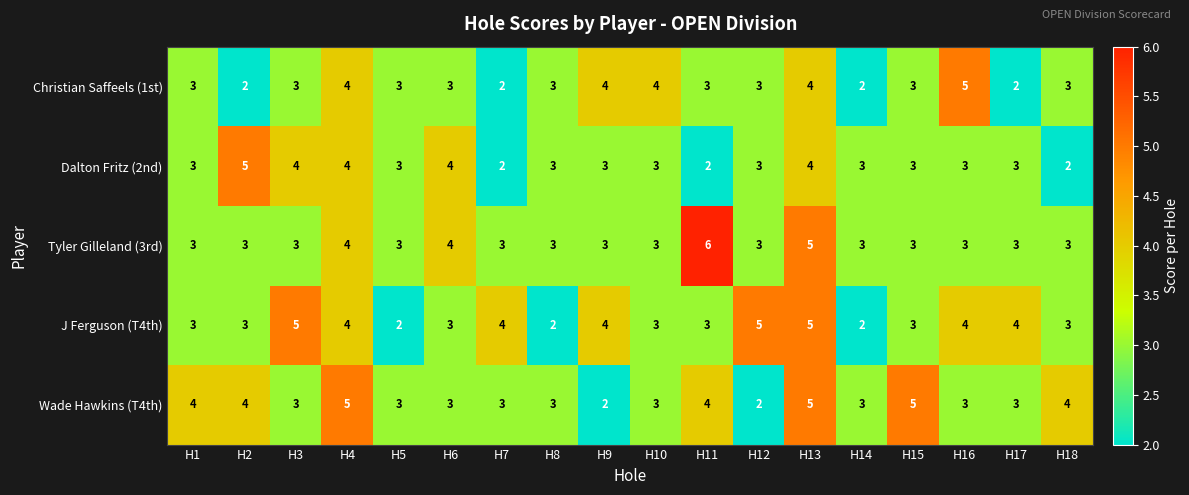

Is it true that Christian Saffeels (1st) equals 3 at H6?

True